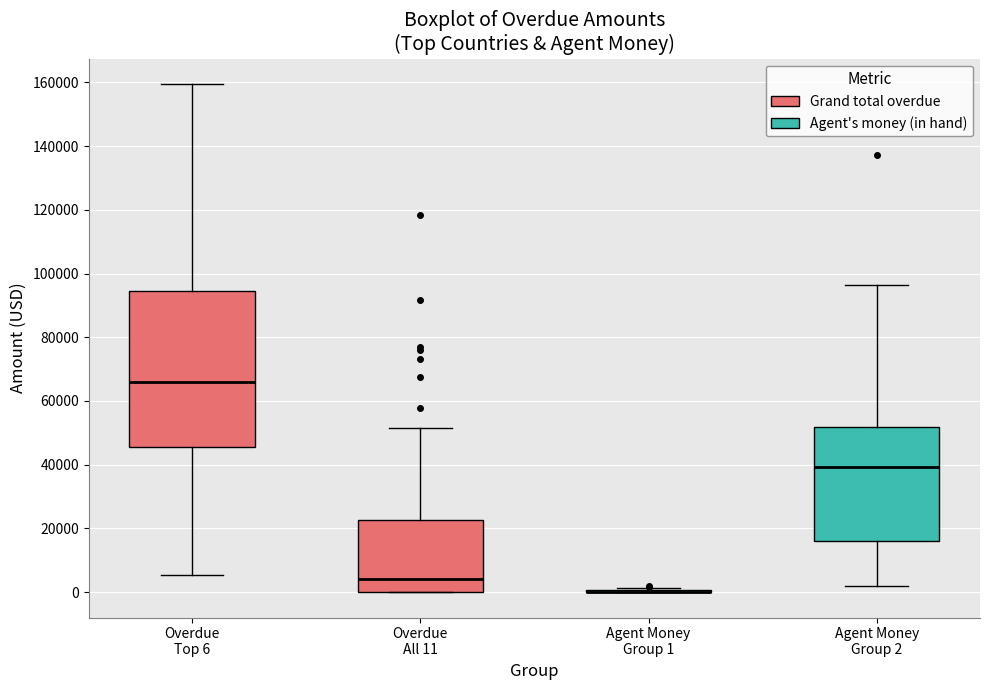

Reading left to right, transcribe this box plot: for each box, give where its median line is, the range the box spans, and where its two whiskers end, as read against the y-axis. The values are not printed on the chart, so give them approximately, as read against the axis.

Overdue Top 6: median 66000, box 46000 to 94000, whiskers 6000 to 160000
Overdue All 11: median 4000, box 0 to 22000, whiskers 0 to 52000
Agent Money Group 1: box collapsed to a line at 0, whiskers 0 to 2000
Agent Money Group 2: median 40000, box 16000 to 52000, whiskers 2000 to 96000